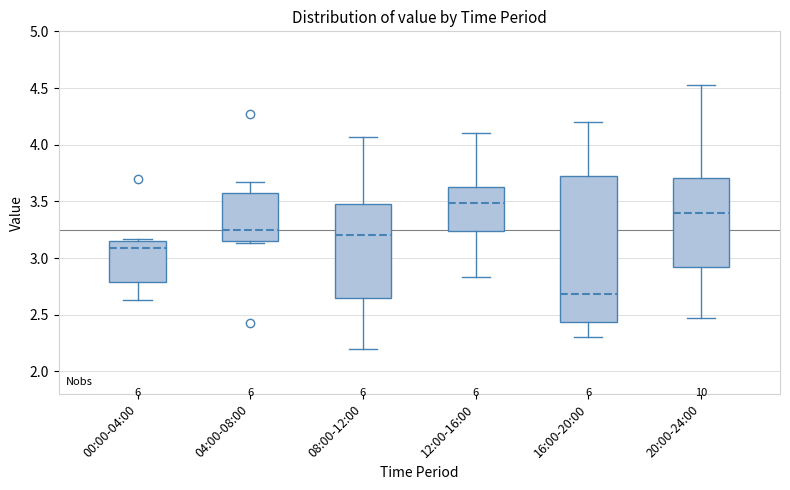

Reading left to right, read every box against the y-axis: the position of its median line, the range the box covers, and the ends of its whiskers. The values are not printed on the chart, so give them approximately, as read against the axis.

00:00-04:00: median 3.10, box 2.80 to 3.15, whiskers 2.65 to 3.15 (just above the box's upper edge)
04:00-08:00: median 3.25, box 3.15 to 3.60, whiskers 3.15 (just below the box's lower edge) to 3.65
08:00-12:00: median 3.20, box 2.65 to 3.45, whiskers 2.20 to 4.05
12:00-16:00: median 3.50, box 3.25 to 3.60, whiskers 2.85 to 4.10
16:00-20:00: median 2.70, box 2.45 to 3.75, whiskers 2.30 to 4.20
20:00-24:00: median 3.40, box 2.90 to 3.70, whiskers 2.45 to 4.55